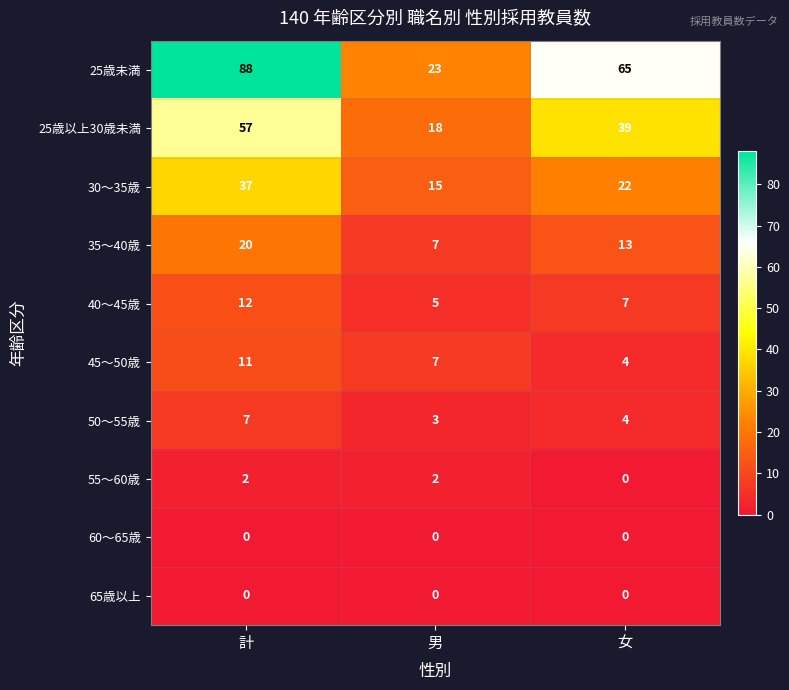

Which series changed the most between 男 and 女?

25歳未満